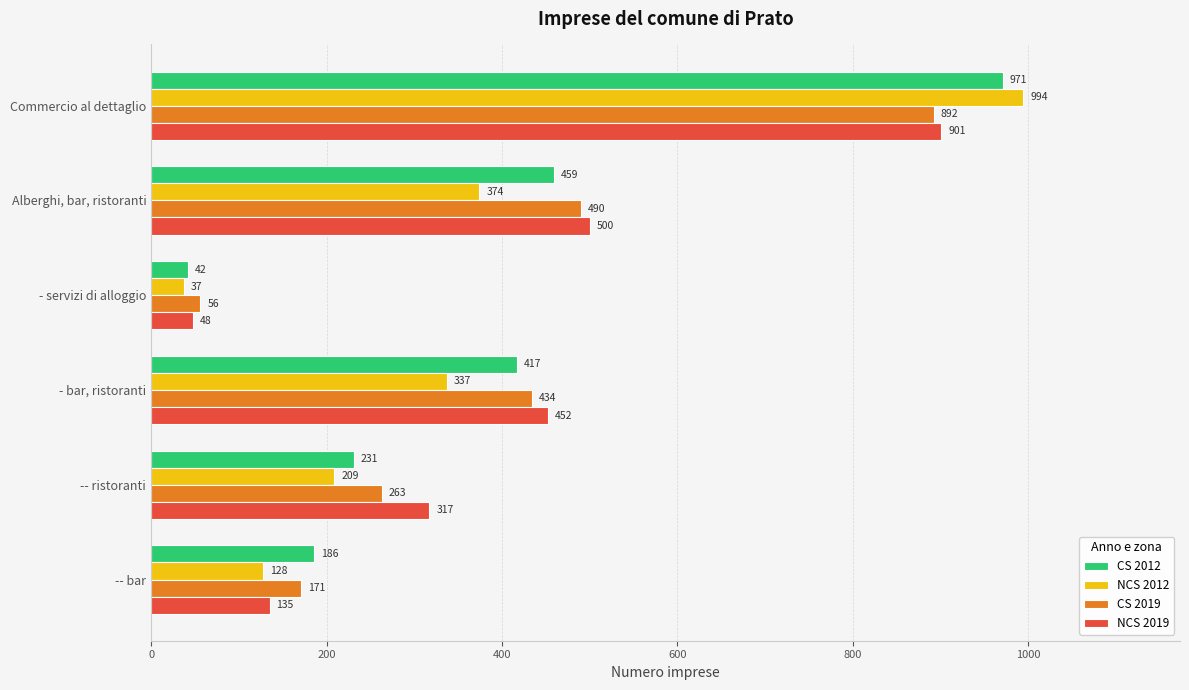

Is it true that NCS 2012 equals 128 at -- bar?

True